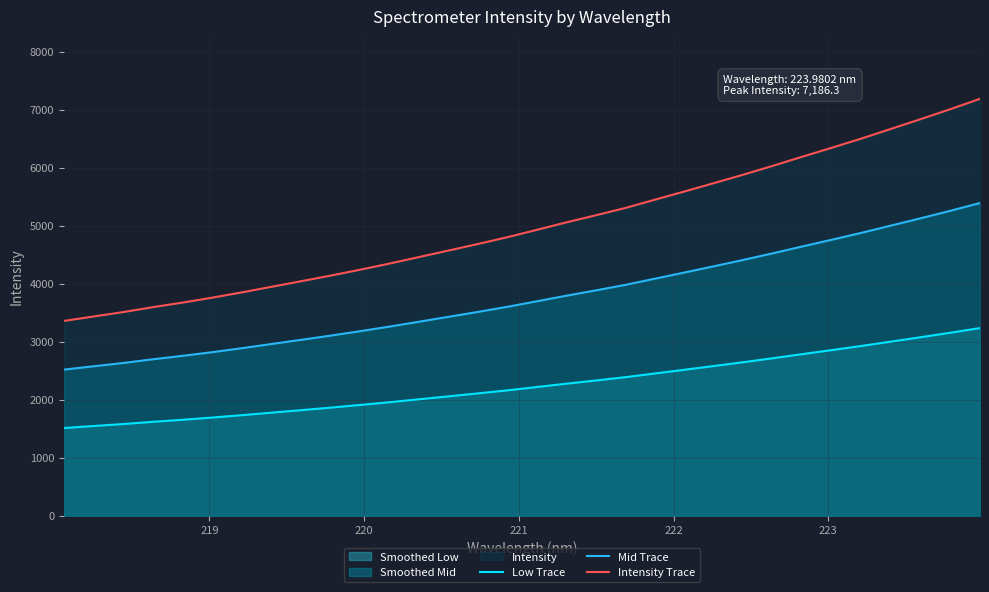

True or false: Mid Trace and Intensity Trace intersect in this chart.

False